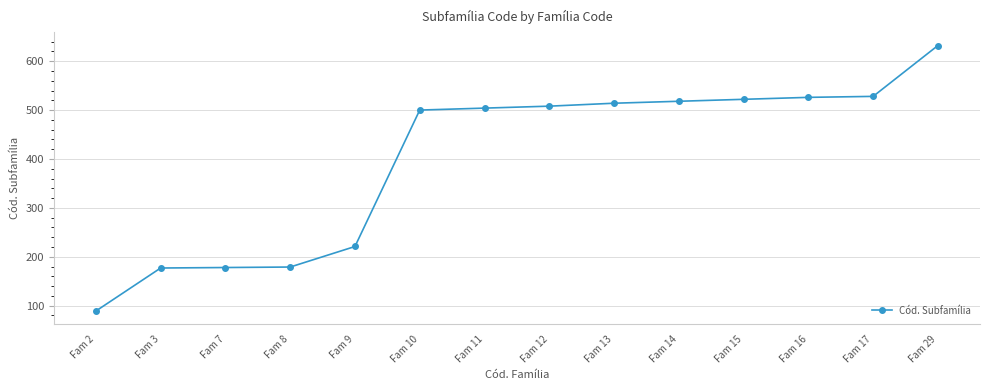

How many lines are shown in the chart?

1